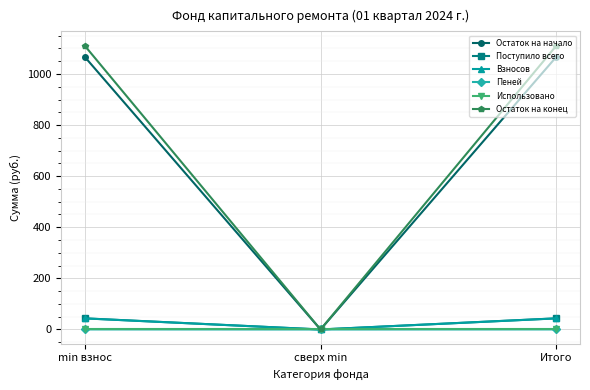

What is the sum of all Поступило всего values?

87.3